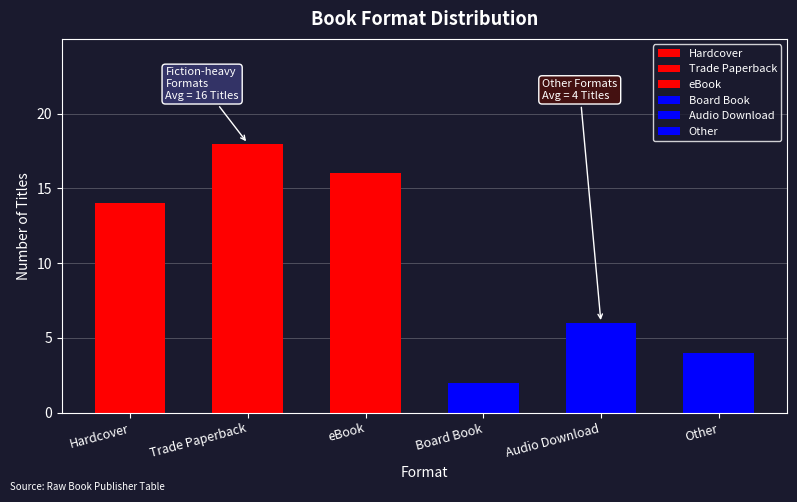

What is the value of the 3rd bar from the left?

16